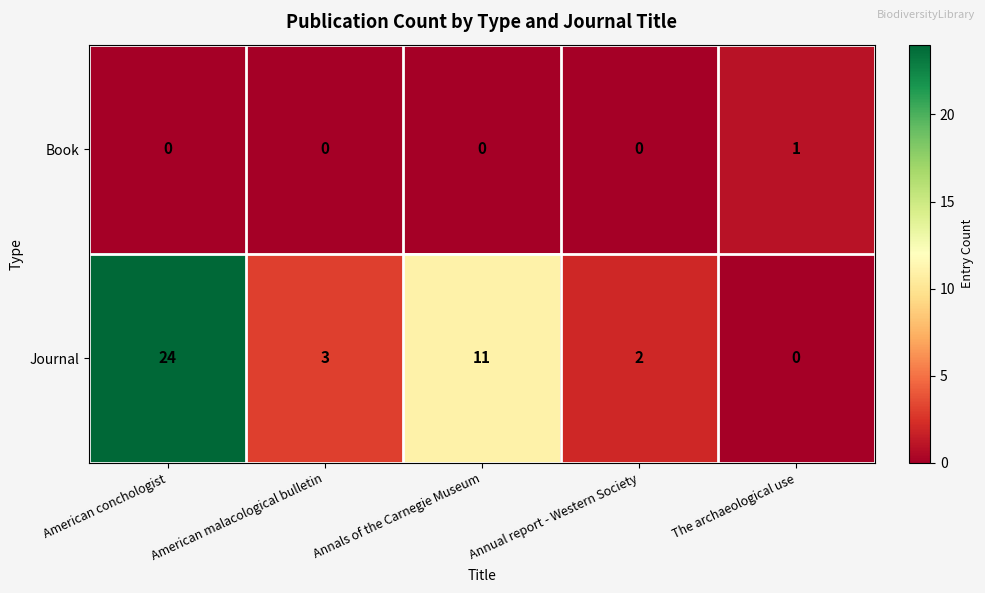

What is the maximum value shown in the chart?

24